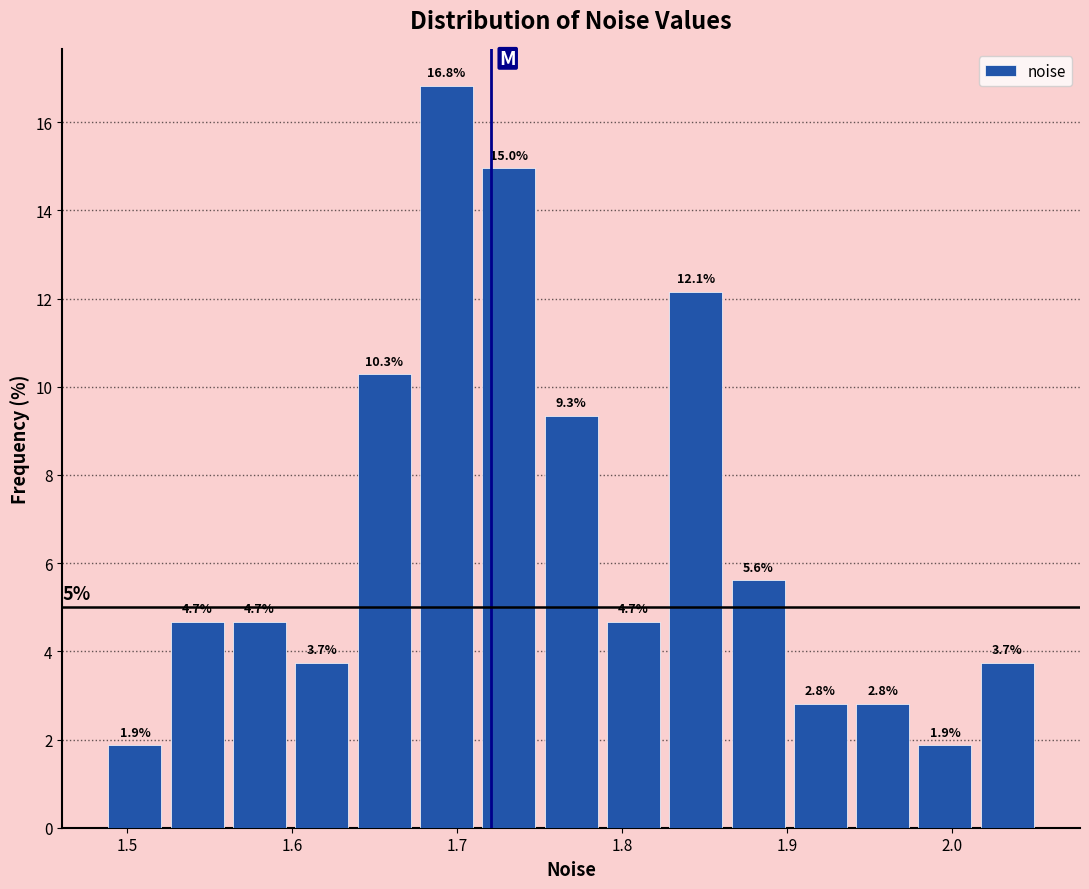

Around what value on the x-axis is the tallest bar? Give the approximate position of its centre, as read against the axis.

1.69